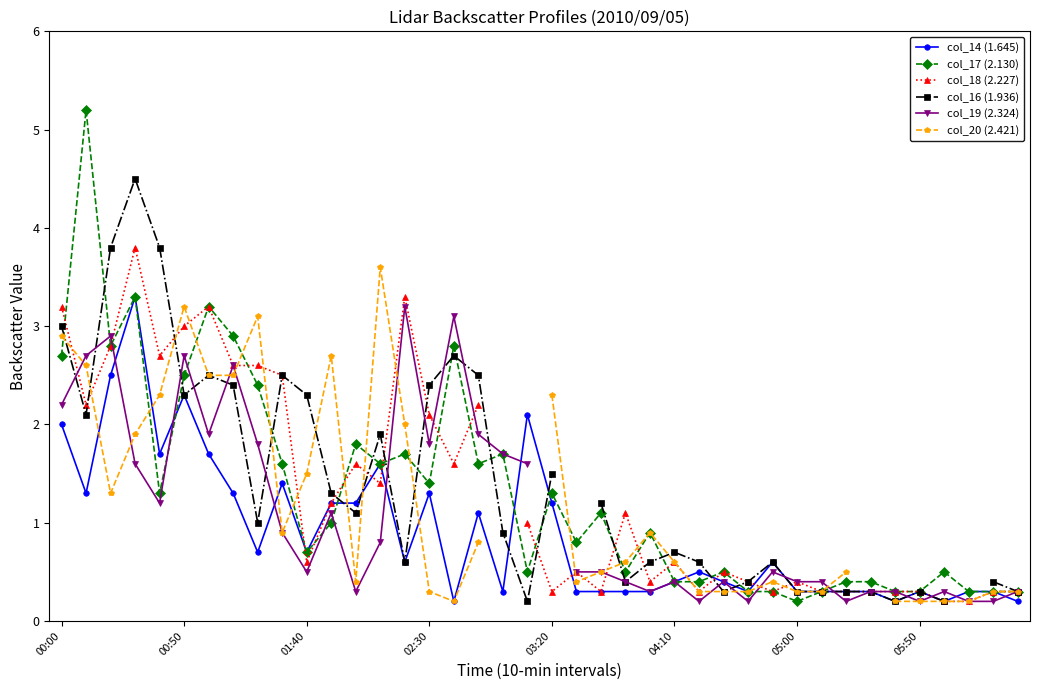

How many interior local peaks does the col_19 (2.324) series have?

10